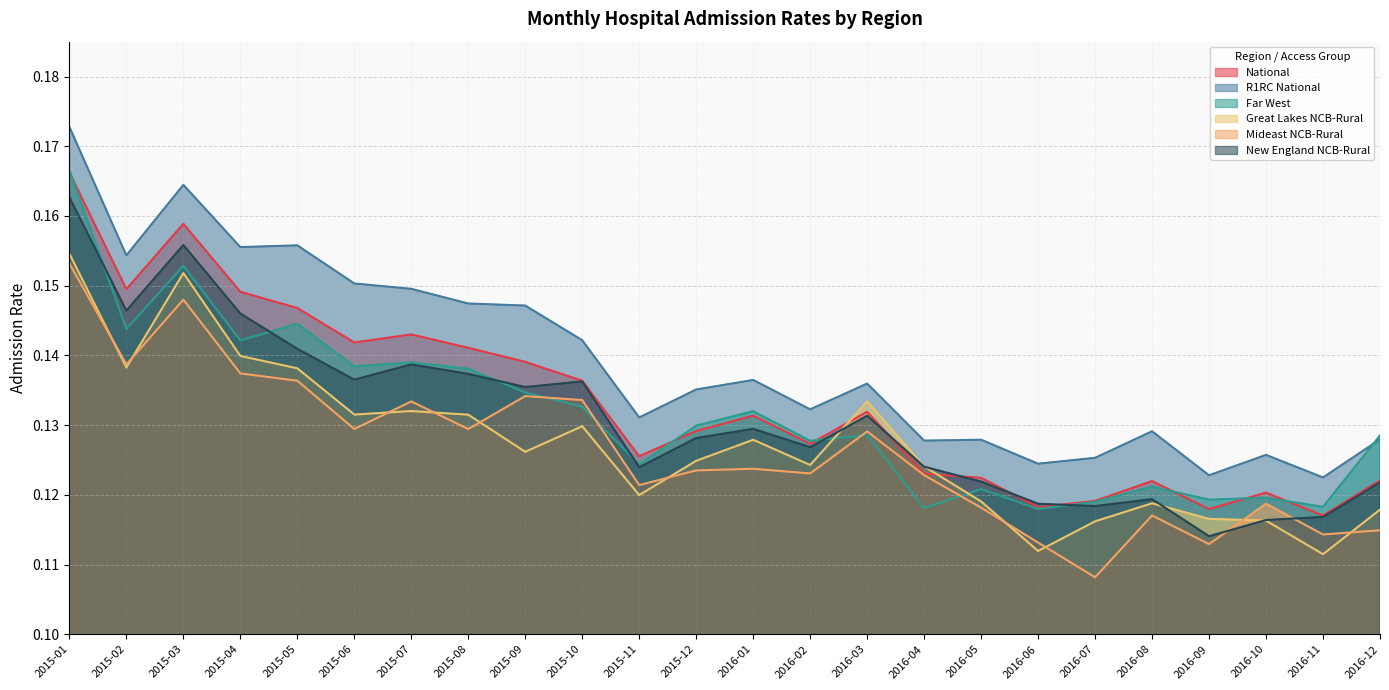

The value of R1RC National at 2015-04 is 0.1. True or false?

False